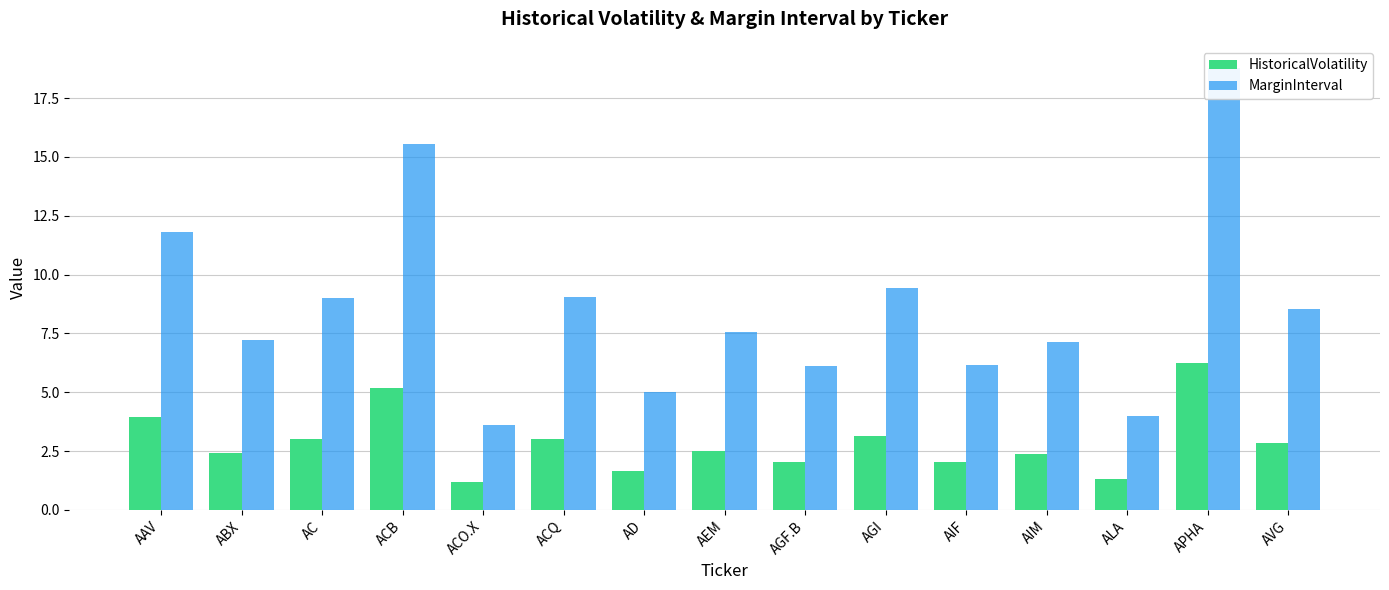

List the series in order of their overall mean, highest first.

MarginInterval, HistoricalVolatility